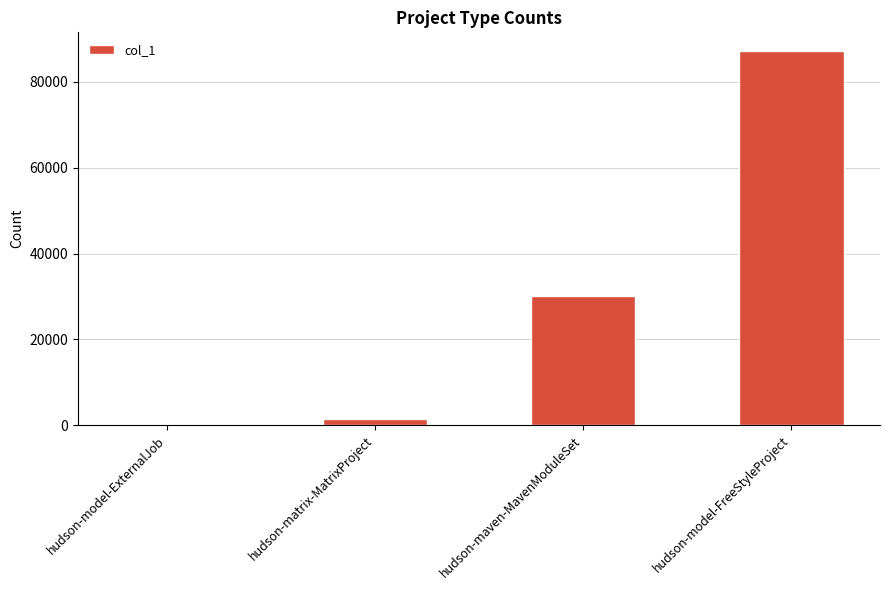

What is the sum of all values?

119034